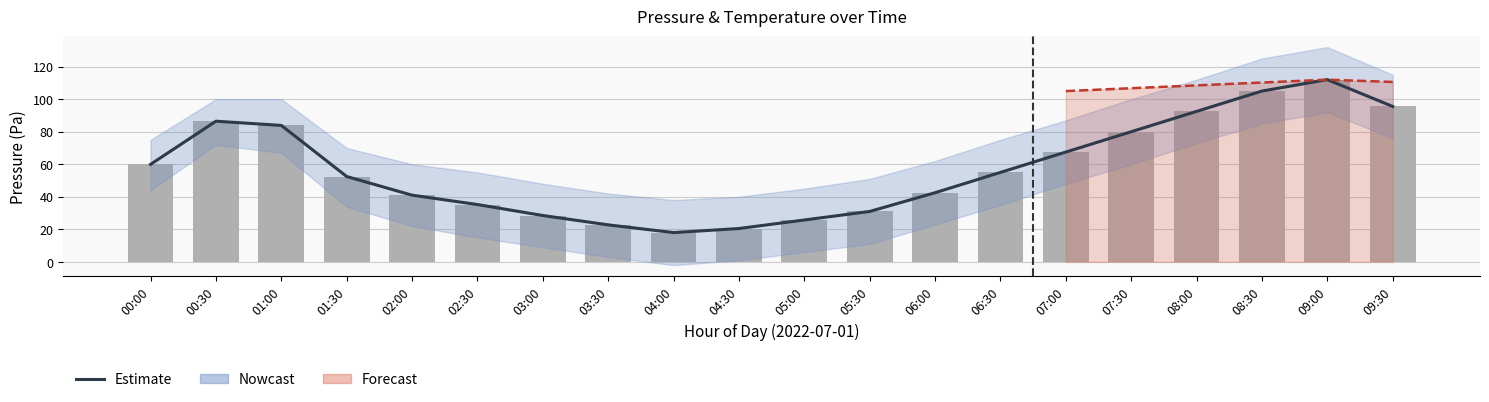

Reading right to left, extract all data points from this chart.

Estimate: 95.5	112.0	105.0	92.5	80.0	67.5	55.0	42.5	31.0	25.8	20.5	18.0	22.8	28.5	35.2	41.0	52.5	83.9	86.5	59.9
Pressure (obs): 95.5	112.0	105.0	92.5	80.0	67.5	55.0	42.5	31.0	25.8	20.5	18.0	22.8	28.5	35.2	41.0	52.5	83.9	86.5	59.9